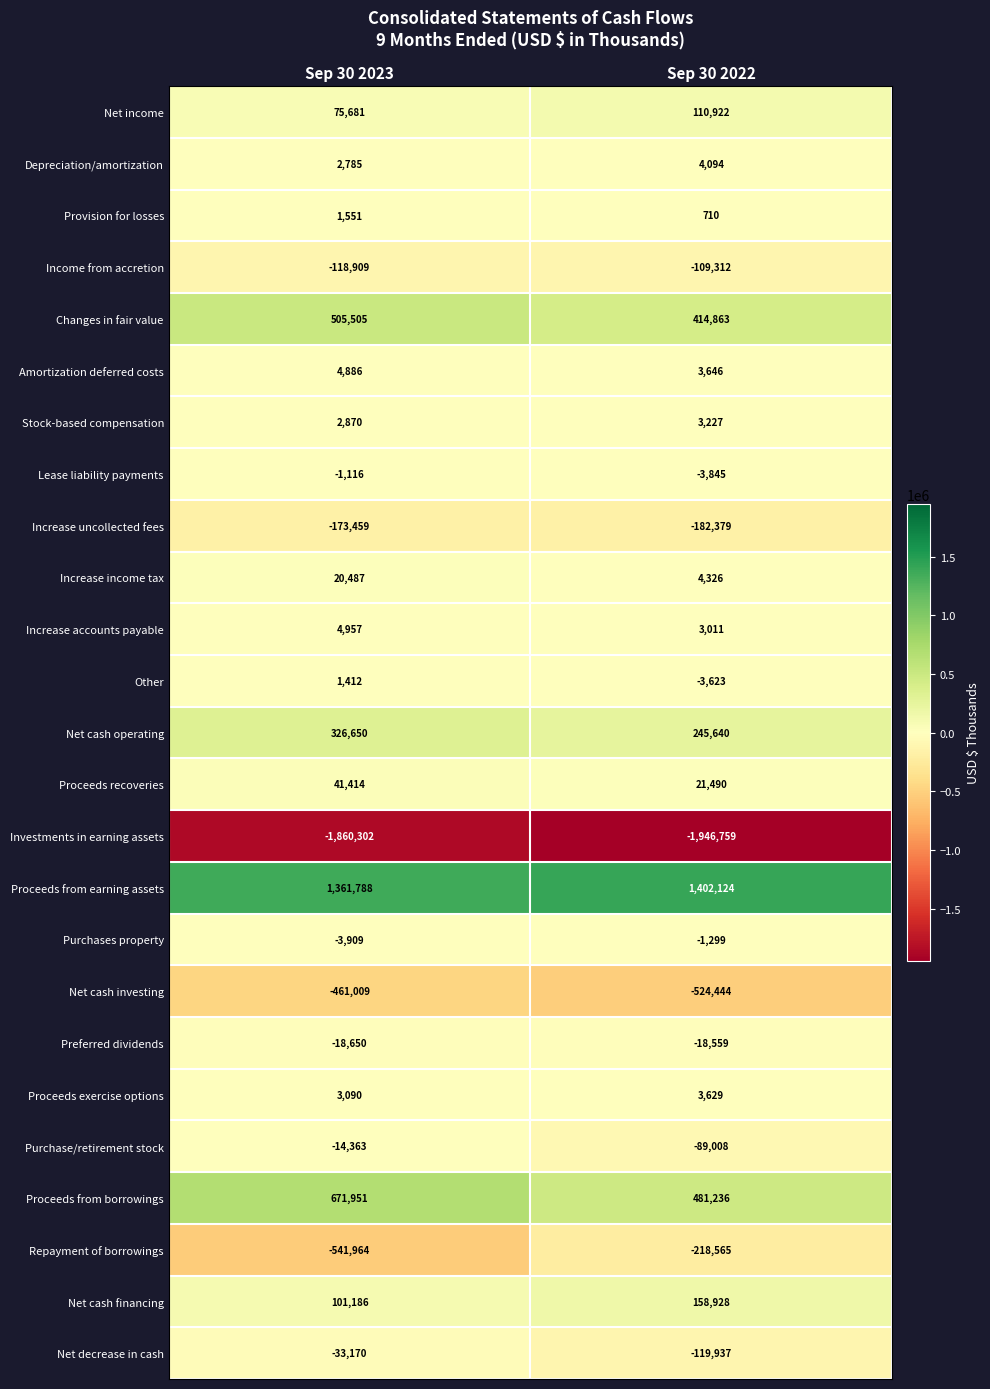

Which label corresponds to the smallest value in the chart?

Sep 30 2022